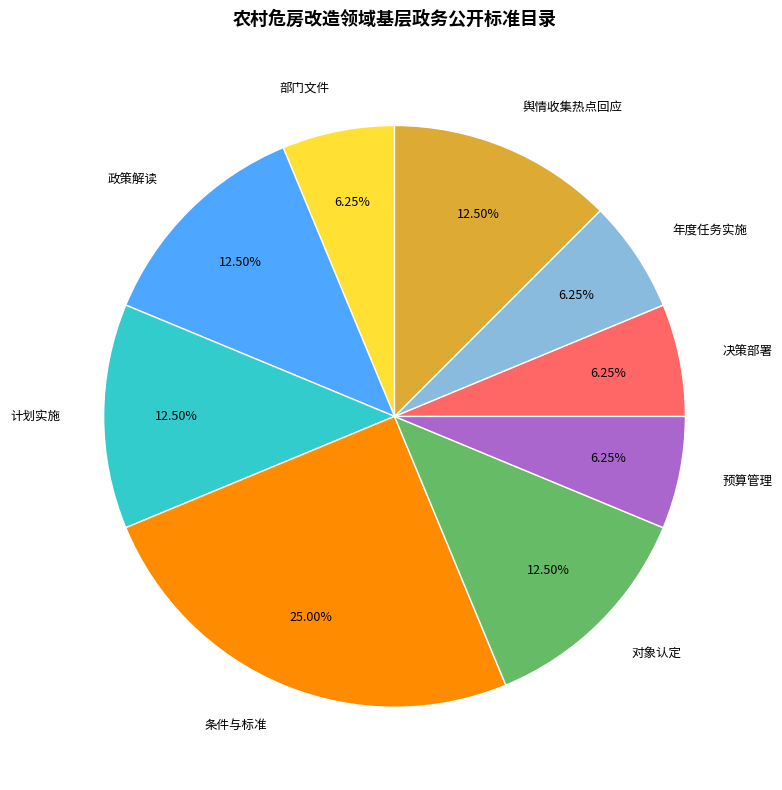

What is the largest slice in the pie chart?

条件与标准